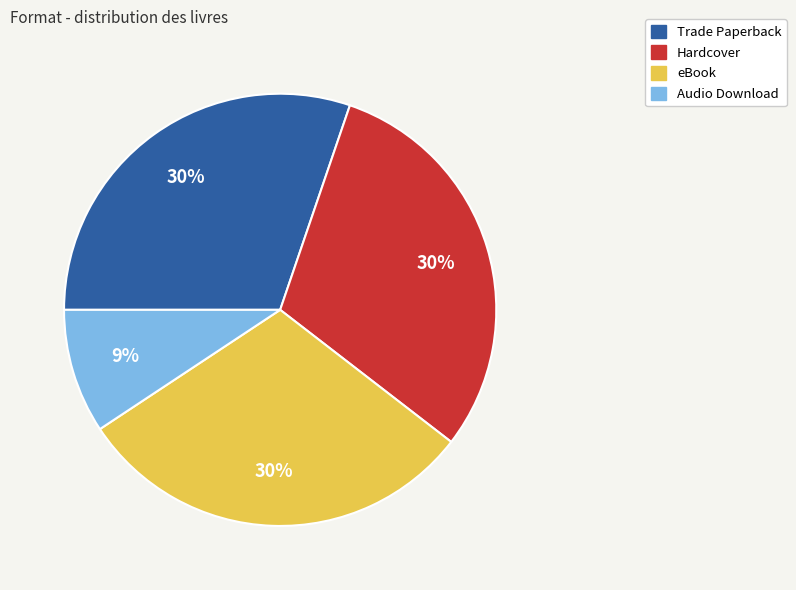

Does Audio Download account for over 50% of the chart?

No